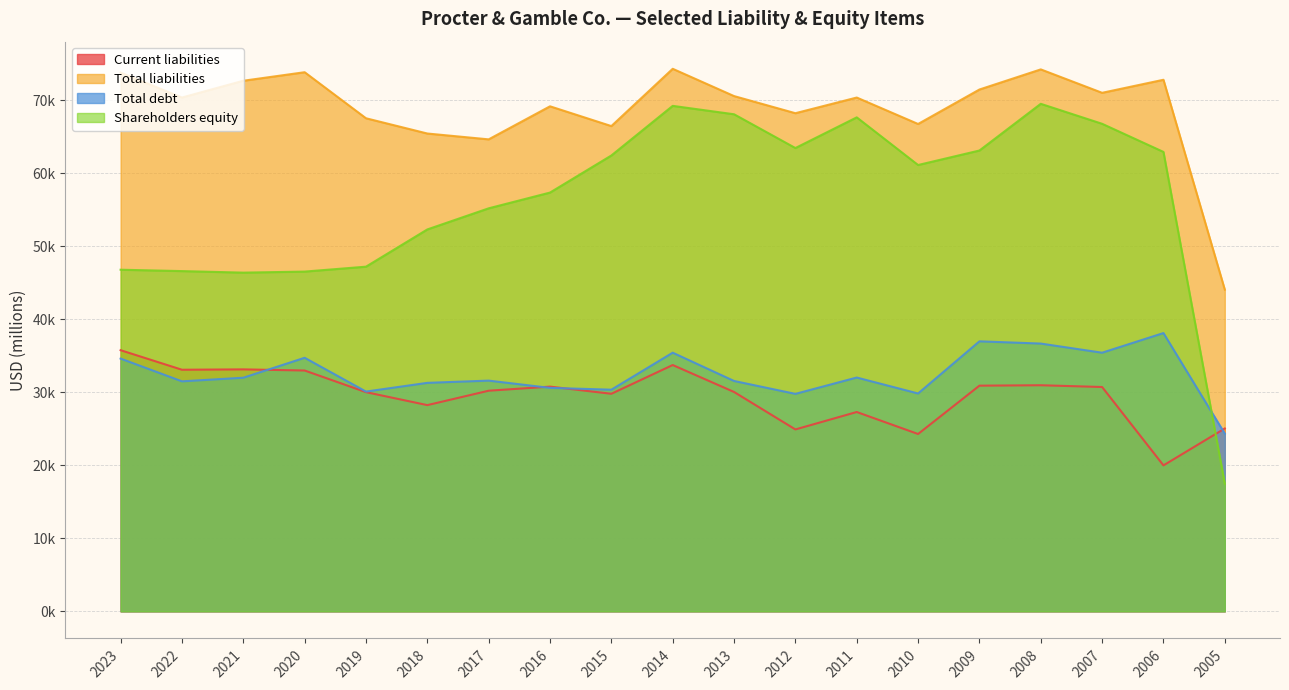

In Total debt, how many points are higher than both neighbors (excluding endpoints)?

6